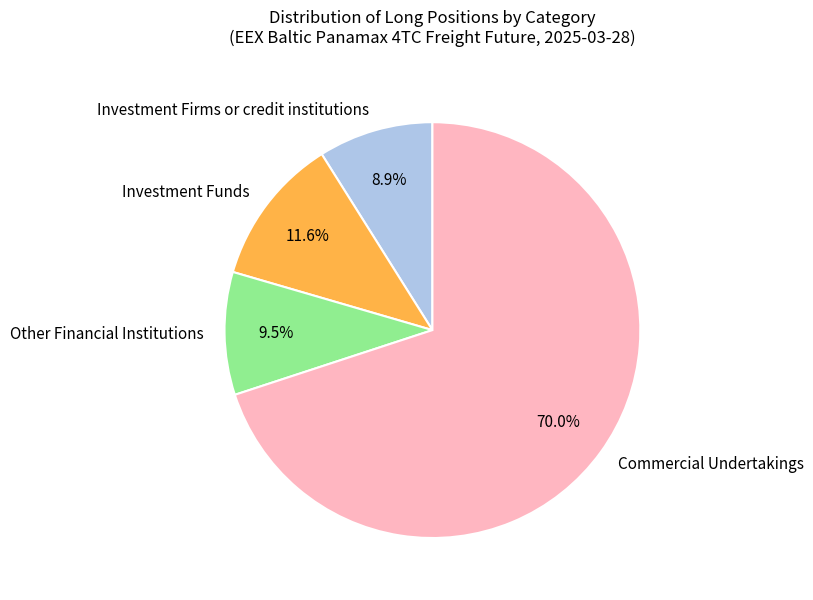

To the nearest percent, what is the average slice percentage?

25%